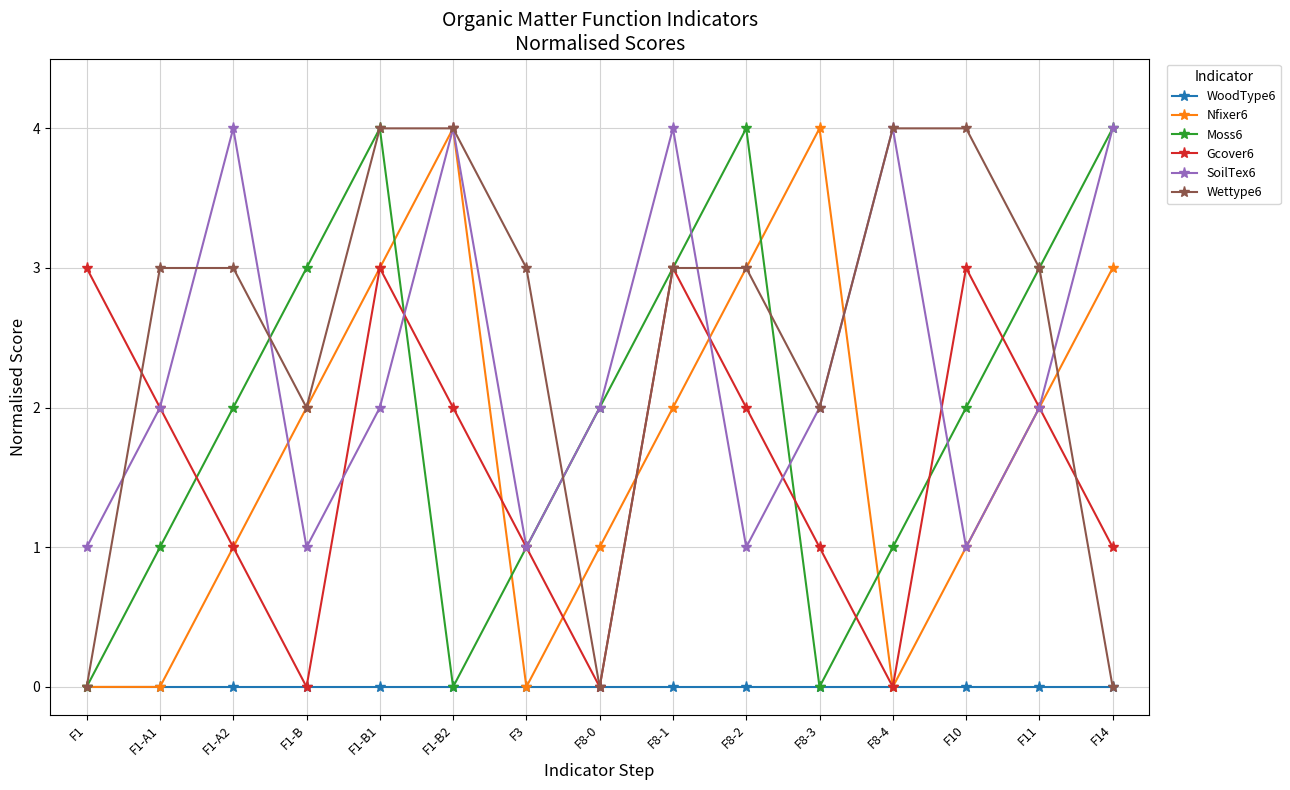

Which series changed the most between F8-0 and F8-3?

Nfixer6